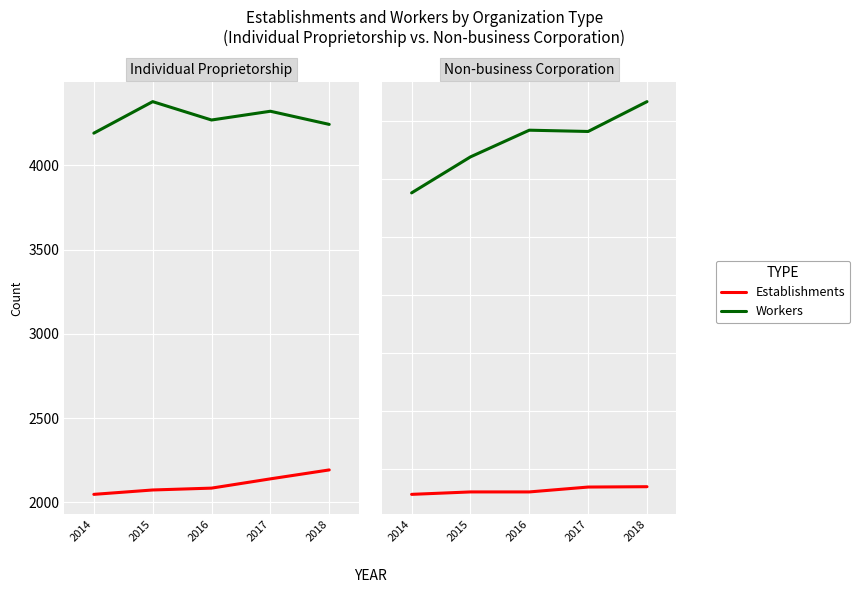

Read the Establishments value at 2016, to the nearest 10.

300